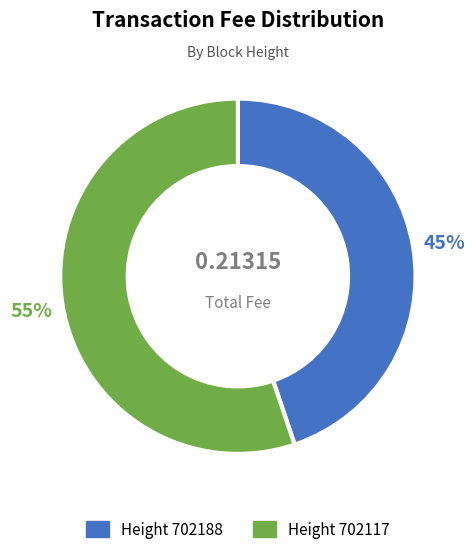

How many segments does this pie chart have?

2